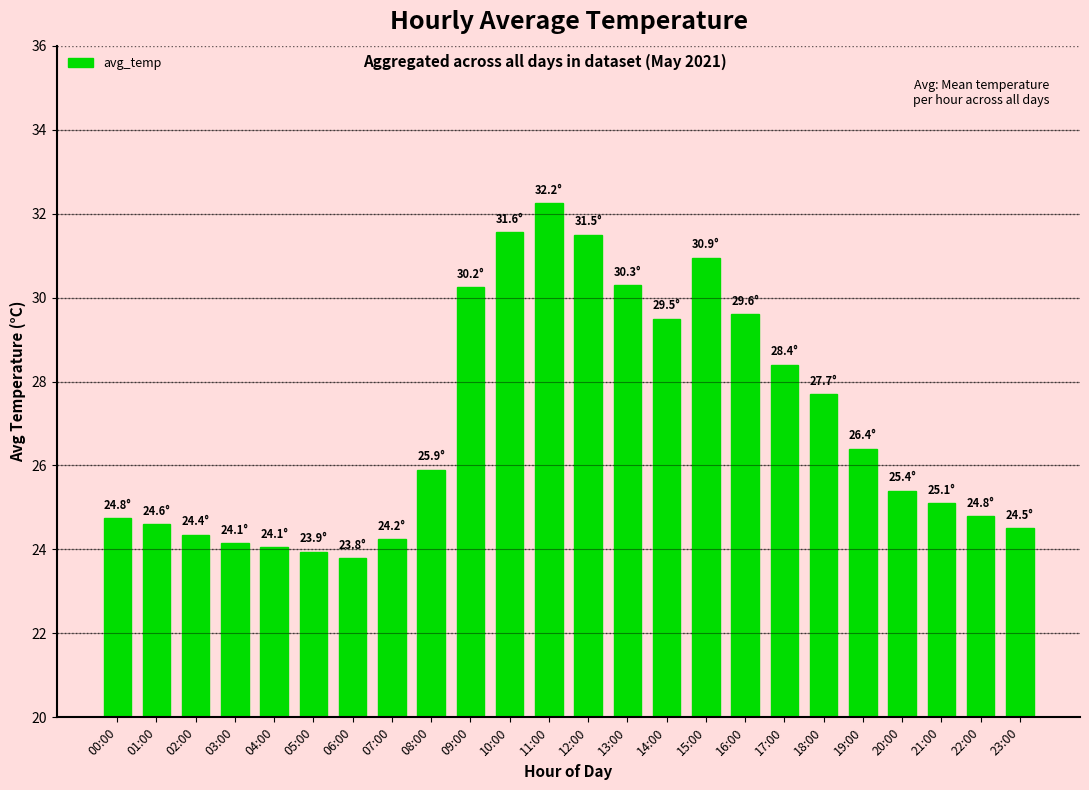

Is it true that the value at 17:00 is 28.4?

True